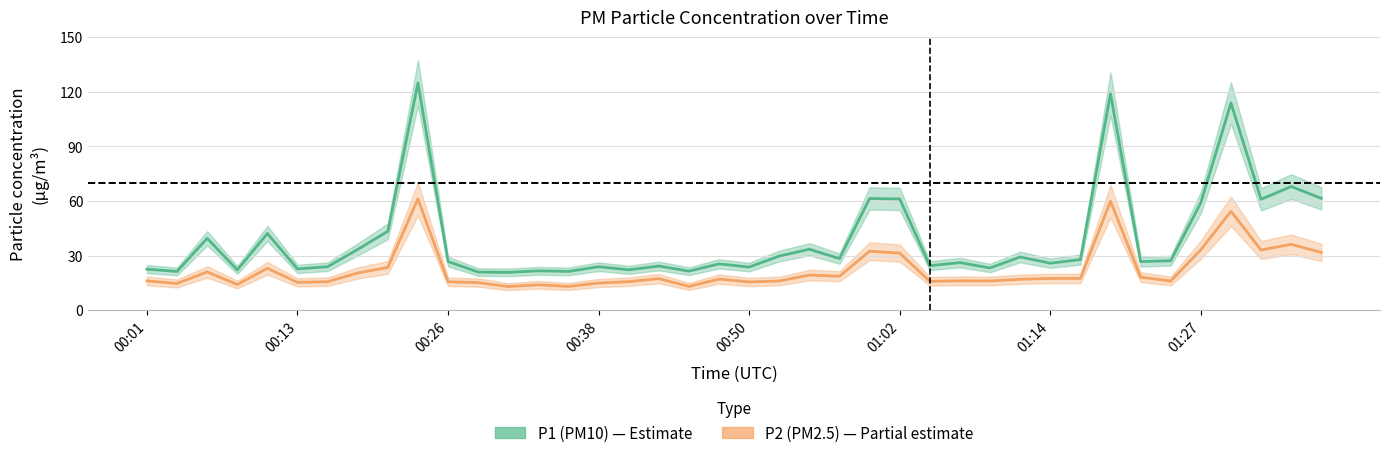

True or false: P2 and P1 cross at least once.

False